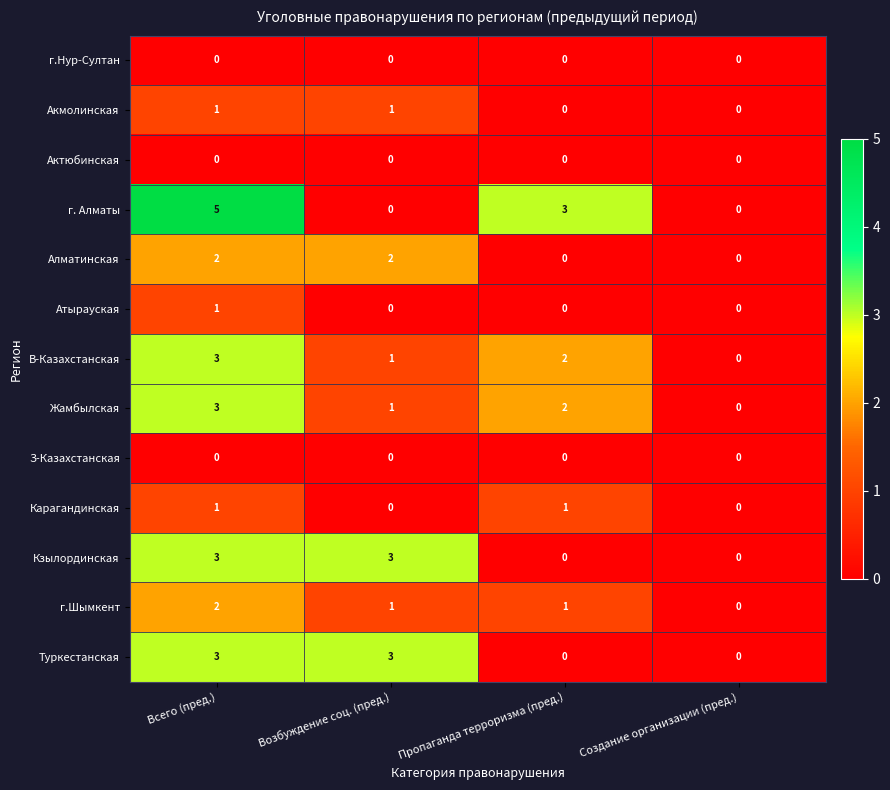

How many categories are shown in the chart?

4